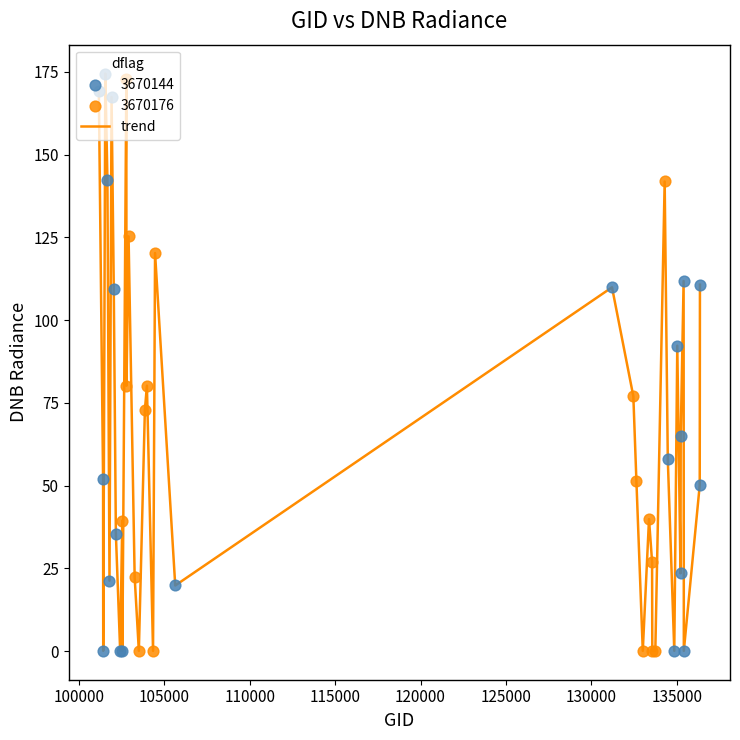

What is the greatest value displayed?

174.5